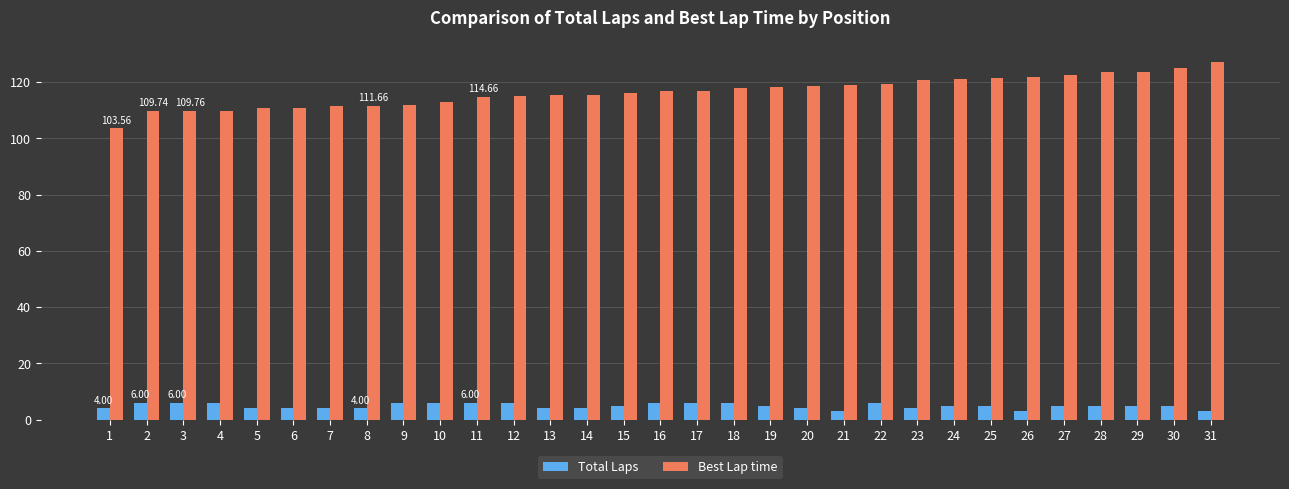

The Best Lap time series shows 111.4 at 7. True or false?

True